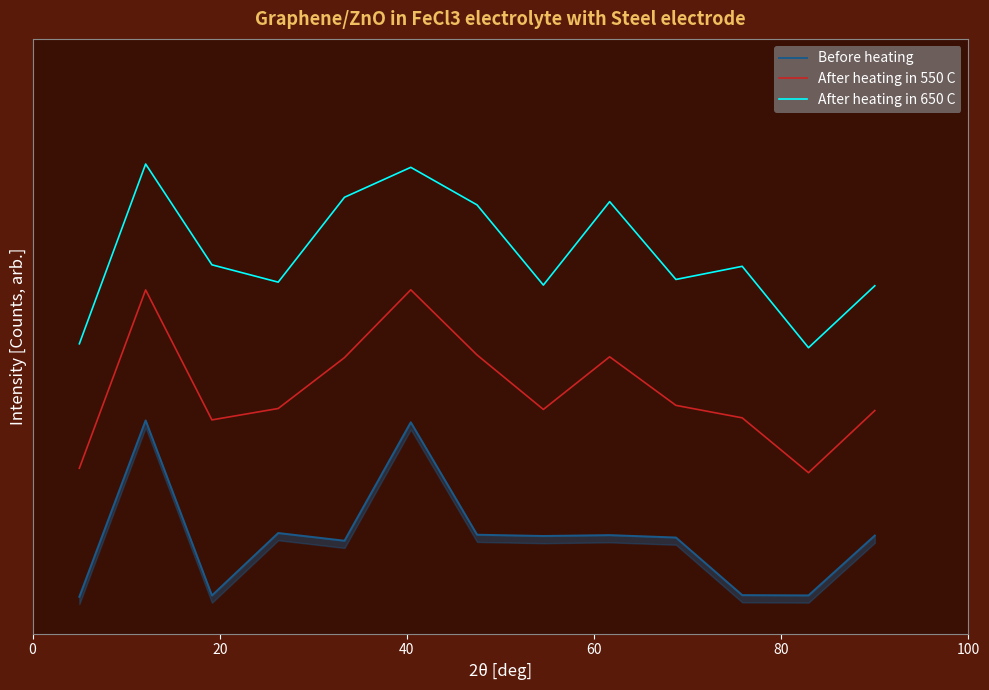

Which series has the largest range (max minus min)?

After heating in 650 C